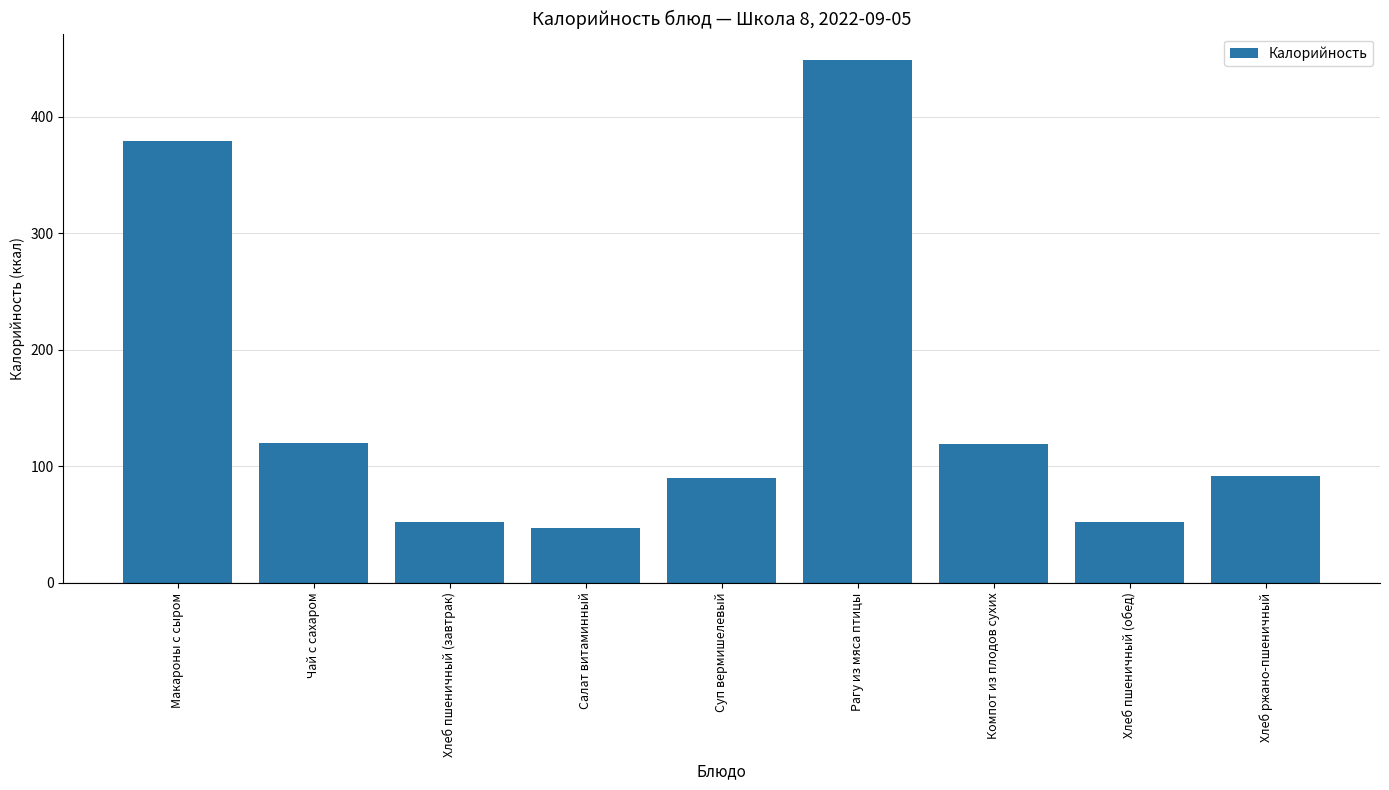

The value at Макароны с сыром is 379.0. True or false?

True